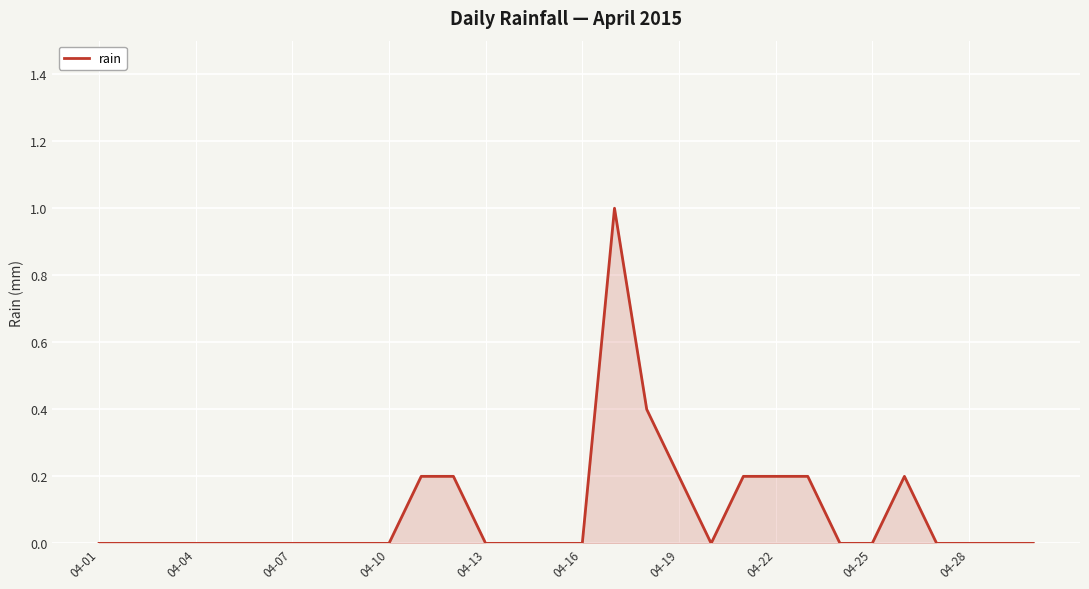

What is the greatest value displayed?

1.0